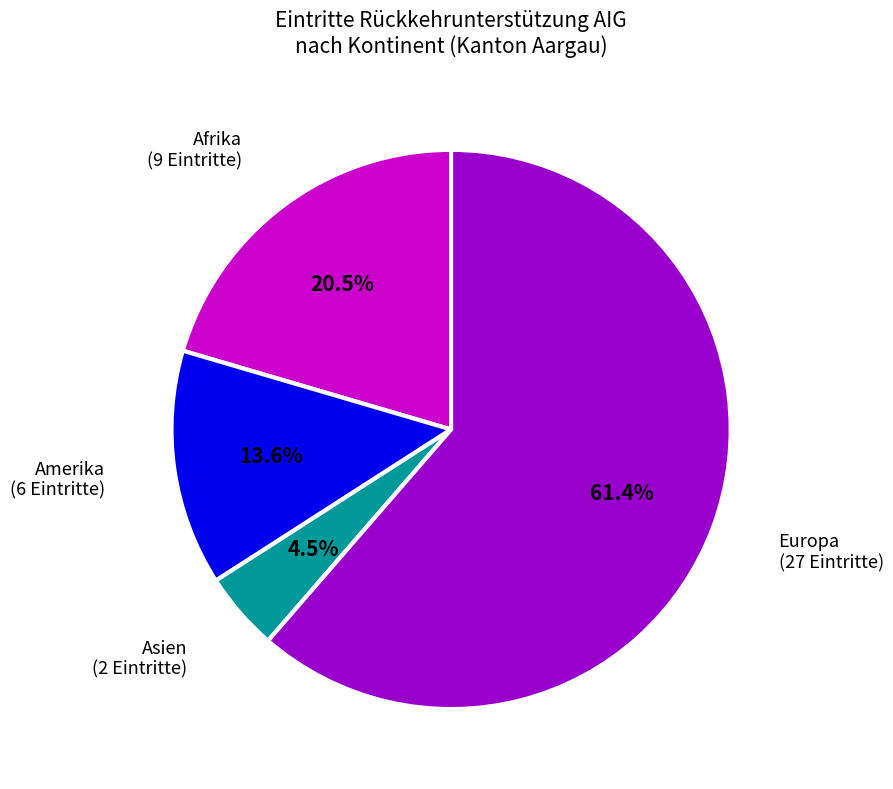

Is there any slice that represents more than half of the pie?

Yes